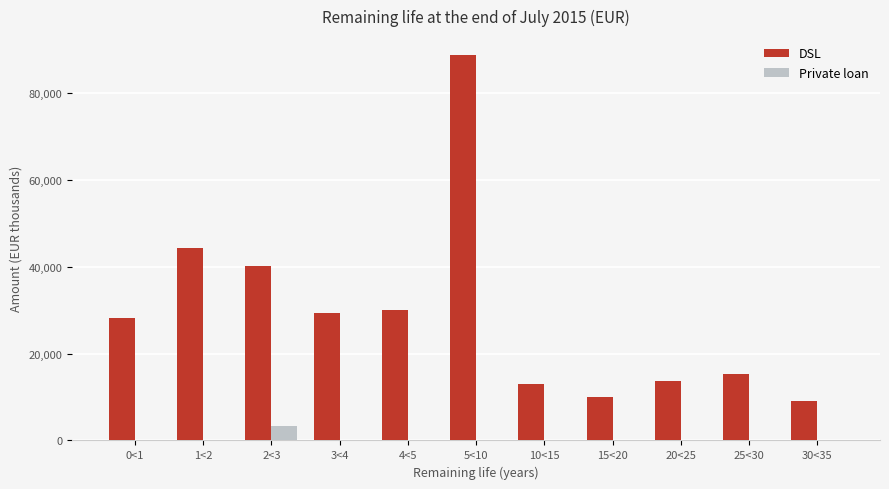

Between 3<4 and 25<30, which series saw the biggest shift?

DSL